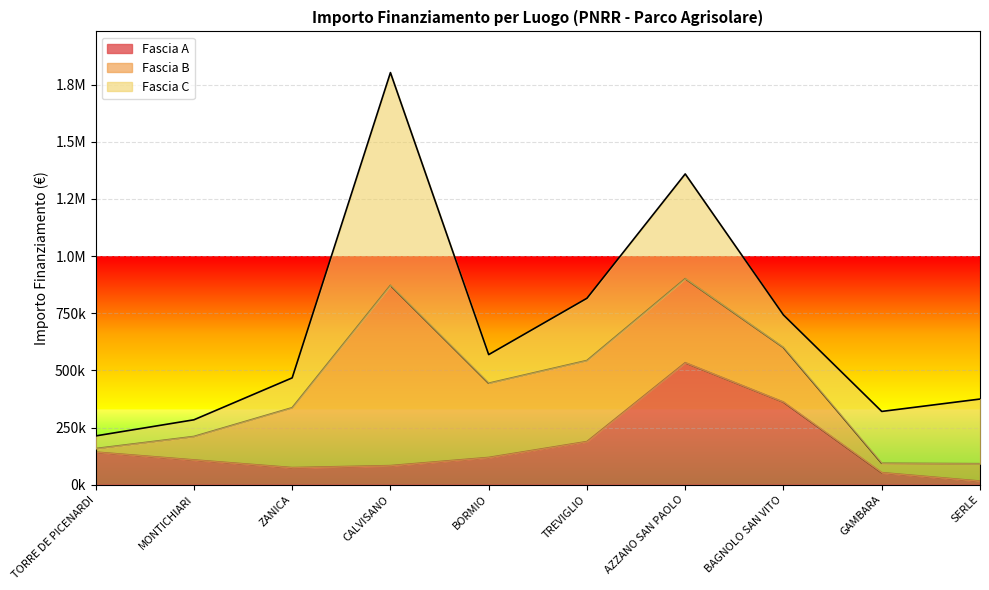

True or false: Fascia C has a value of 458182.4 at AZZANO SAN PAOLO.

True